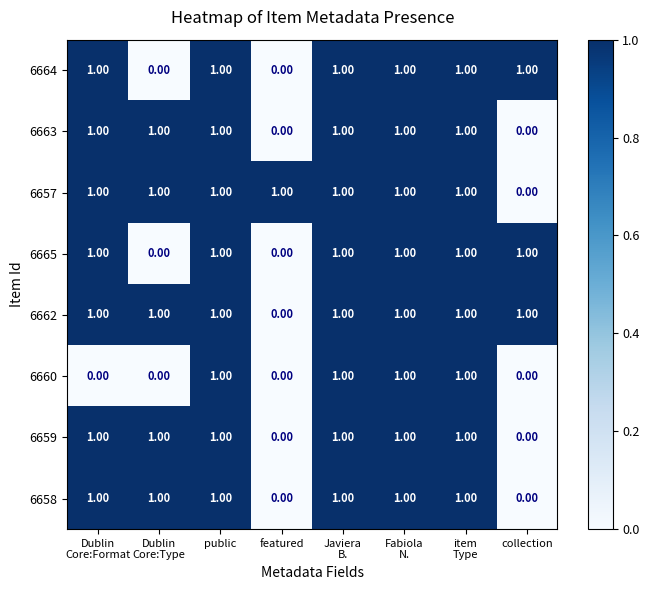

What is the sum of all 6658 values?

6